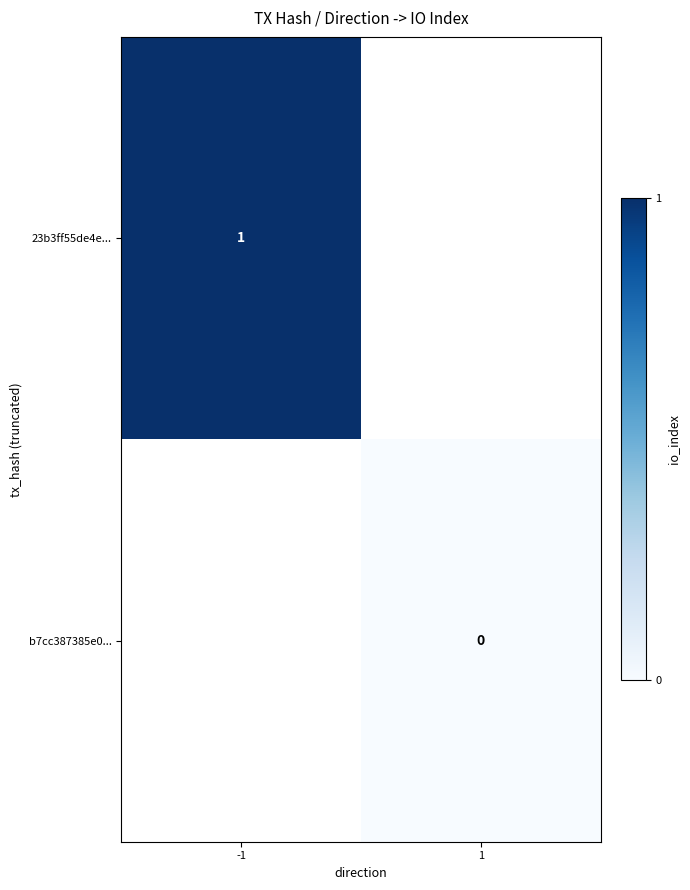

The 23b3ff55de4e... series shows 1 at -1. True or false?

True